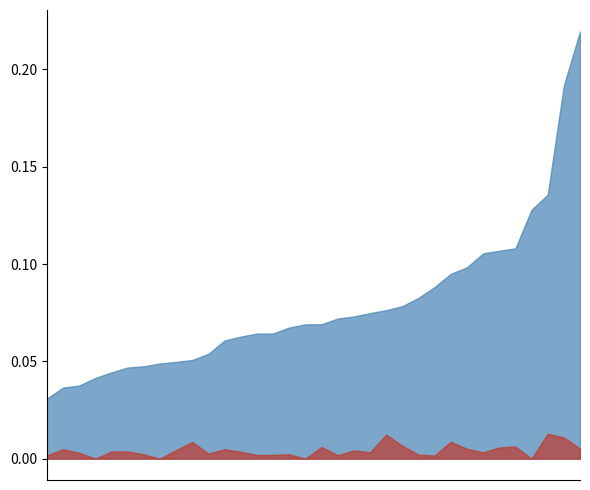

Does the chart have visible grid lines?

No